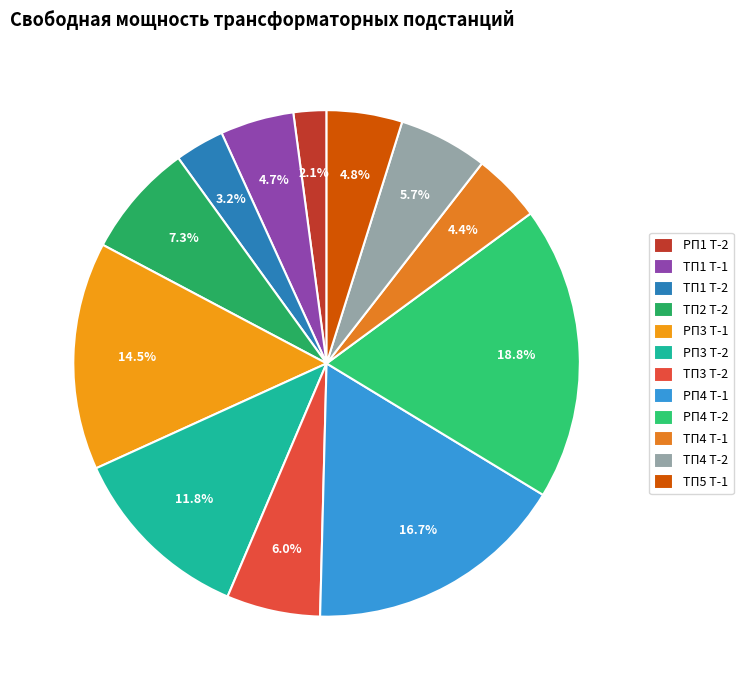

Which has a higher value, РП3 Т-2 or РП3 Т-1?

РП3 Т-1